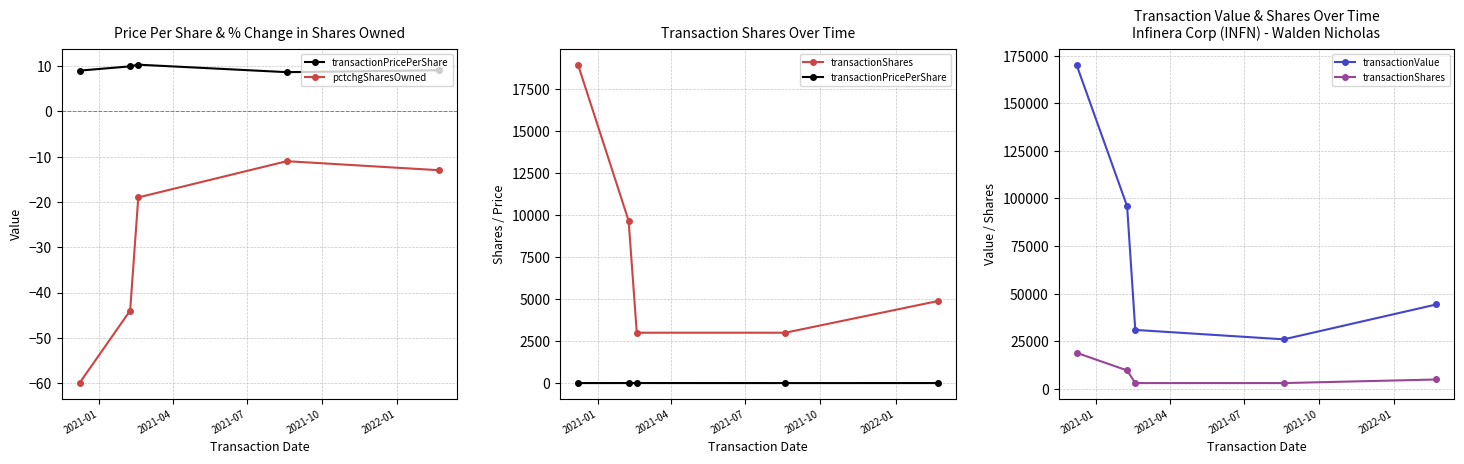

Count the transactionShares values in the range 3000 to 9650.

4